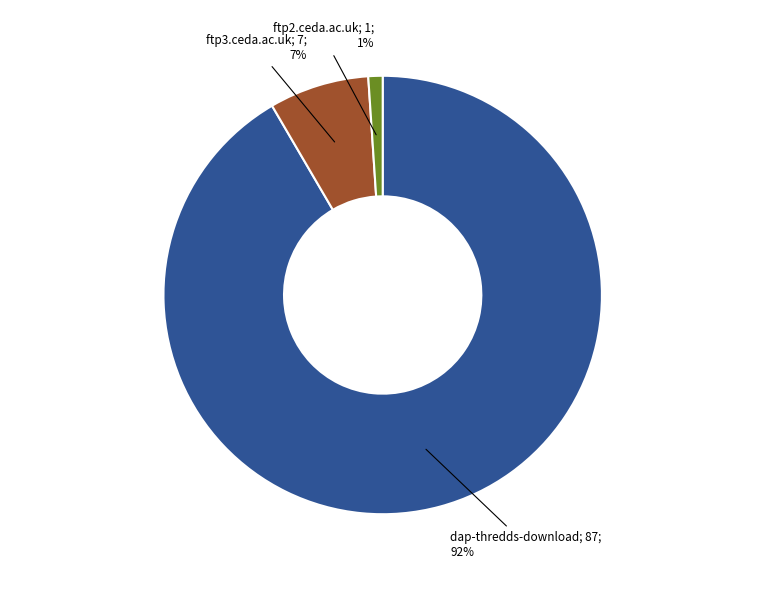

To the nearest percent, what is the difference between the largest and smallest slice percentages?

91%